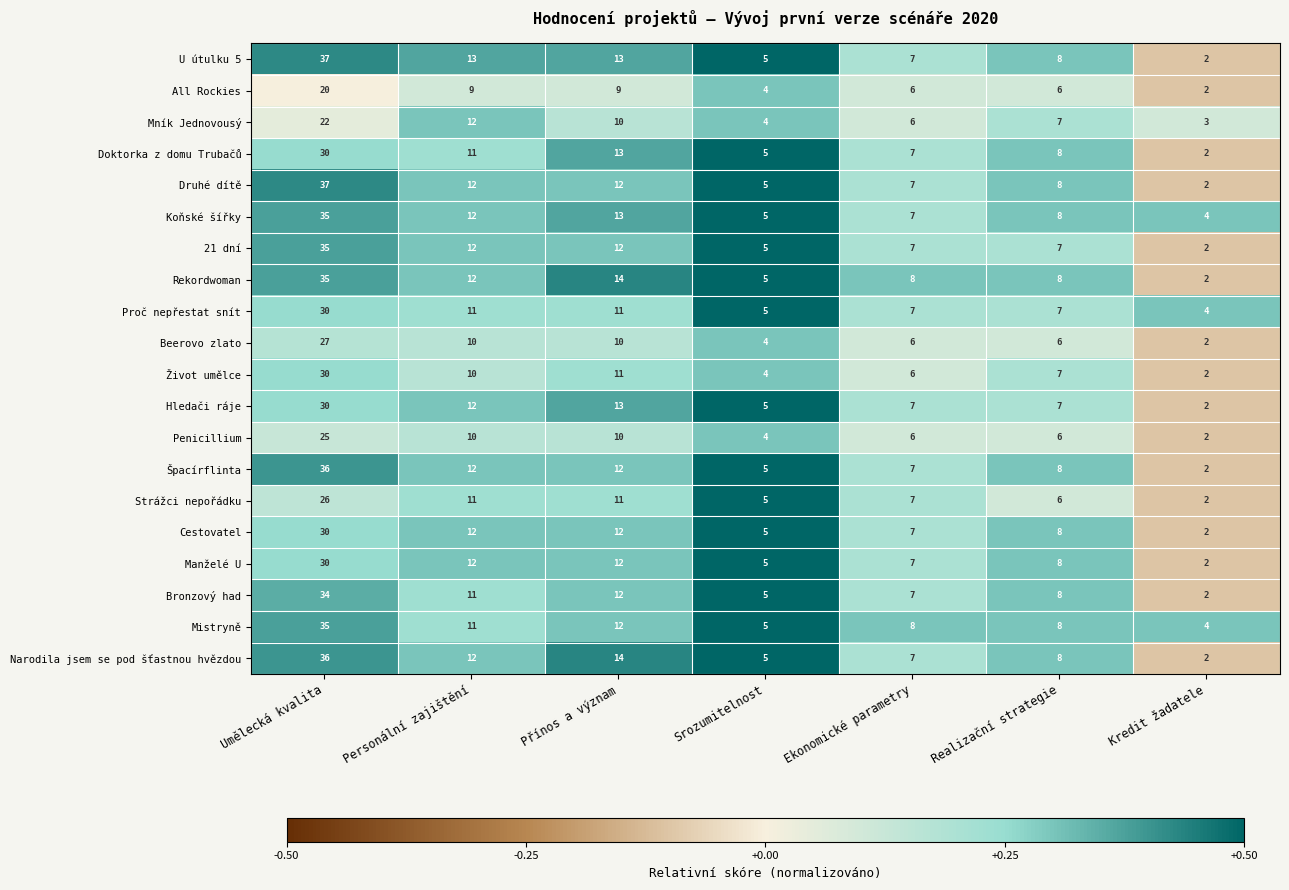

Read the Koňské šířky value at Přínos a význam.

13